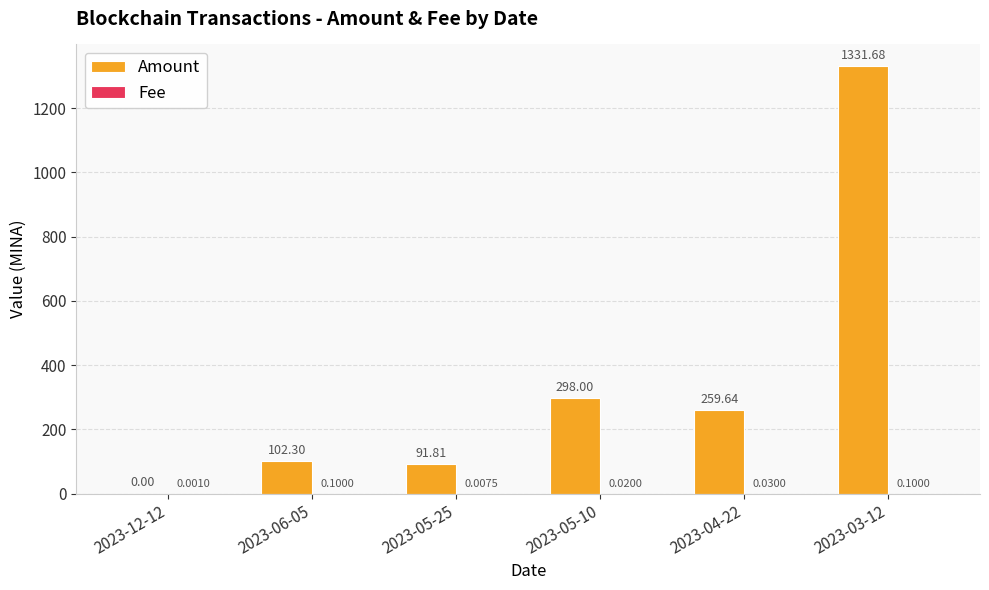

Which series changed the most between 2023-05-10 and 2023-04-22?

Amount